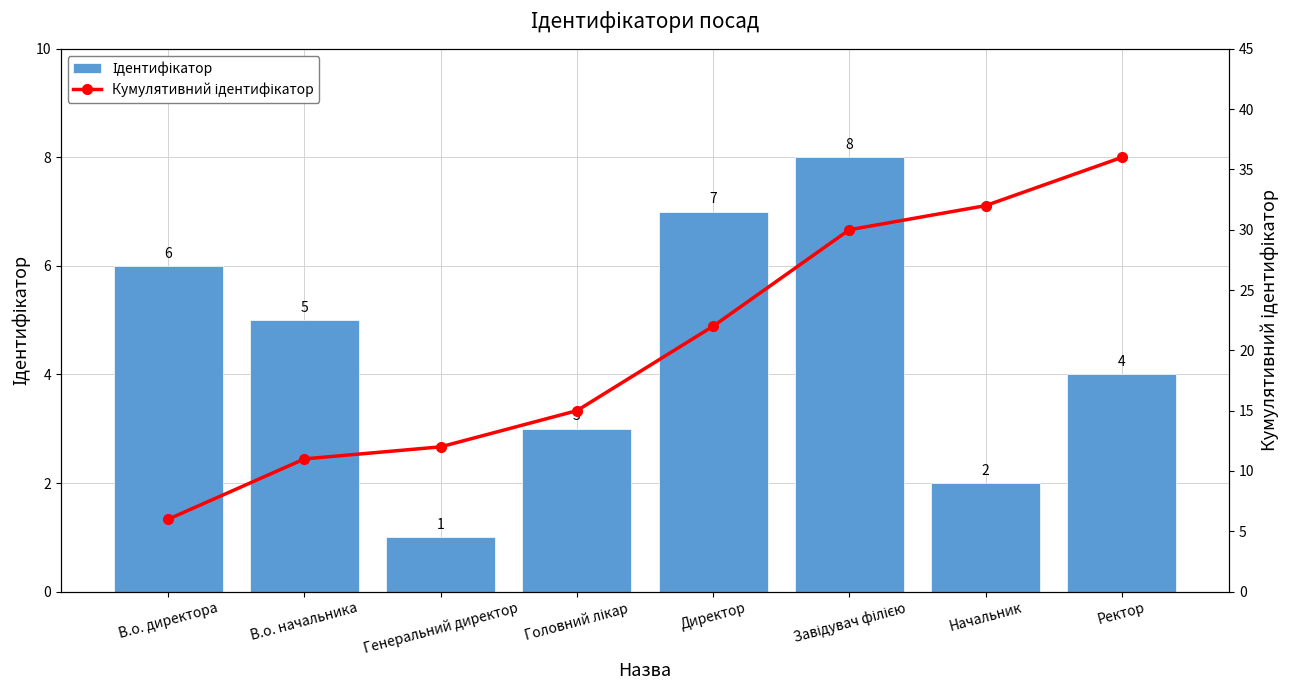

Reading left to right, extract all data points from this chart.

Ідентифікатор: 6	5	1	3	7	8	2	4
Кумулятивний ідентифікатор: 6	11	12	15	22	30	32	36